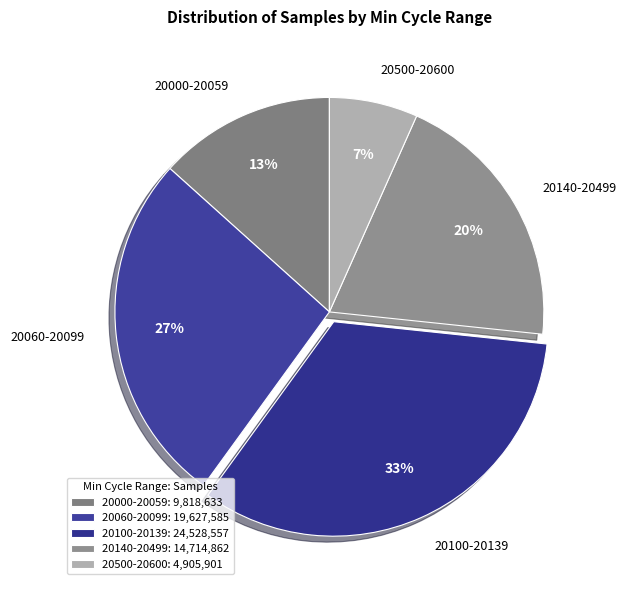

The 20060-20099 slice represents 27% of the pie. True or false?

True